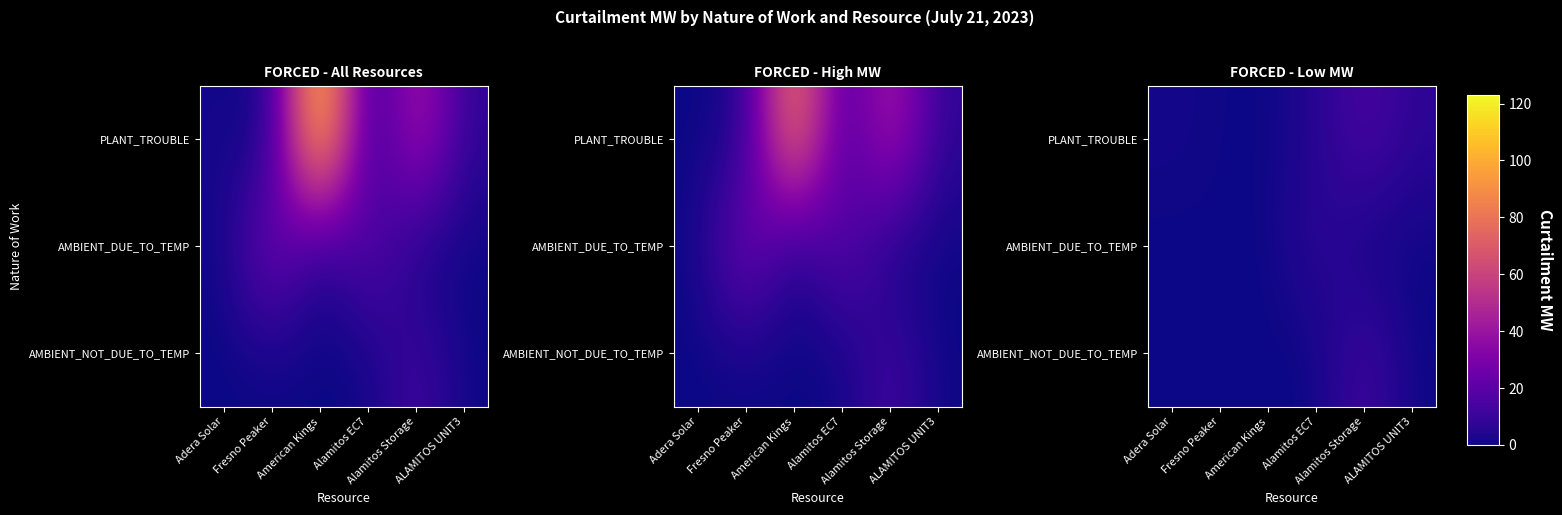

At which category is the sum across all series the highest?

Alamitos Storage